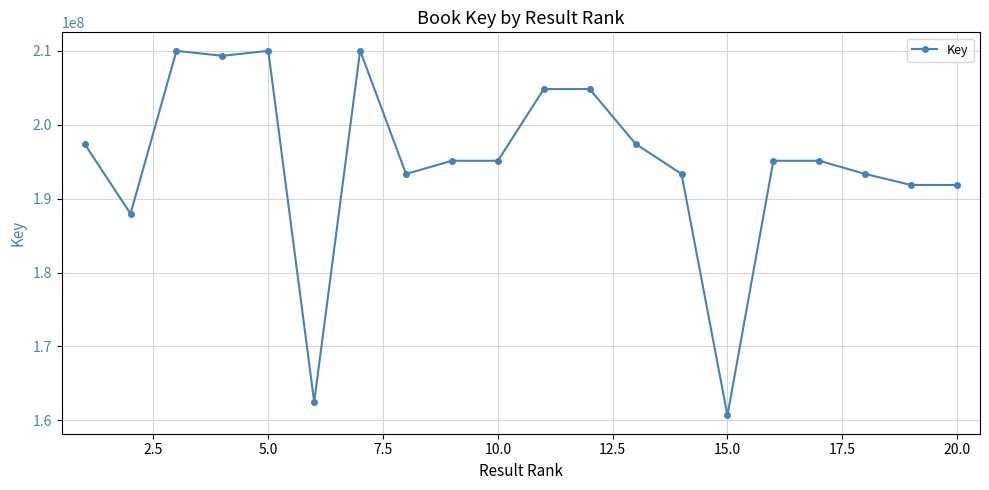

Count the number of categories in the chart.

20